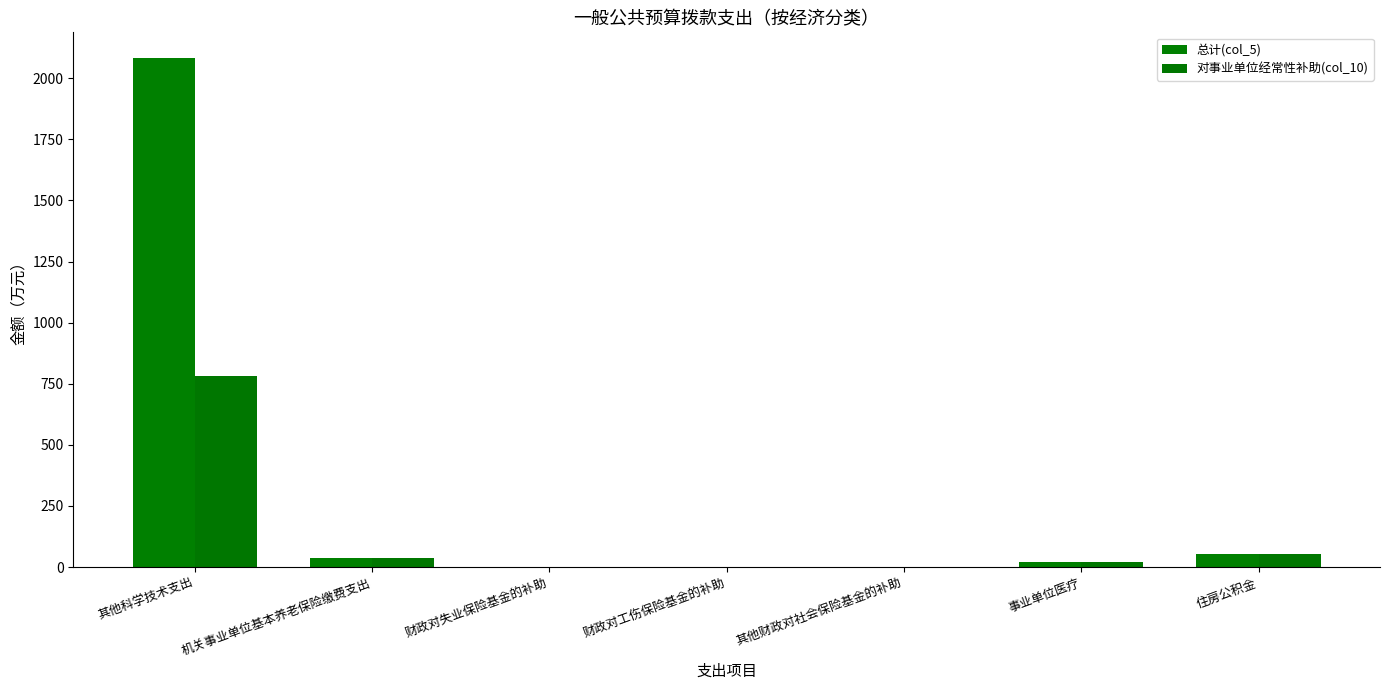

Which series has the largest range (max minus min)?

总计(col_5)